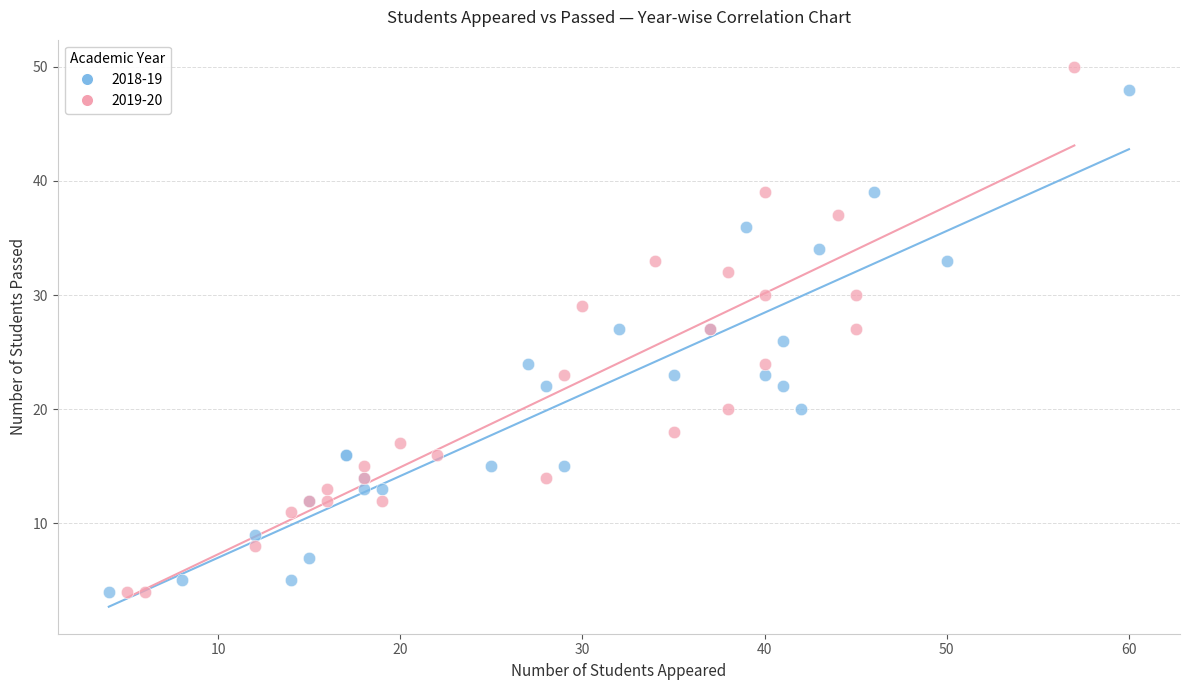

Which series has the largest Y range (max minus min)?

2019-20